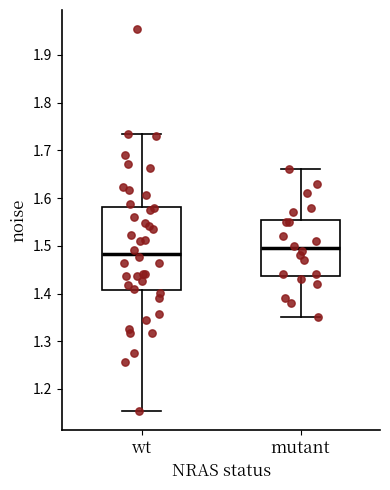

Reading left to right, transcribe this box plot: for each box, give where its median line is, the range the box spans, and where its two whiskers end, as read against the y-axis. The values are not printed on the chart, so give them approximately, as read against the axis.

wt: median 1.48, box 1.41 to 1.58, whiskers 1.15 to 1.73
mutant: median 1.50, box 1.44 to 1.56, whiskers 1.35 to 1.66